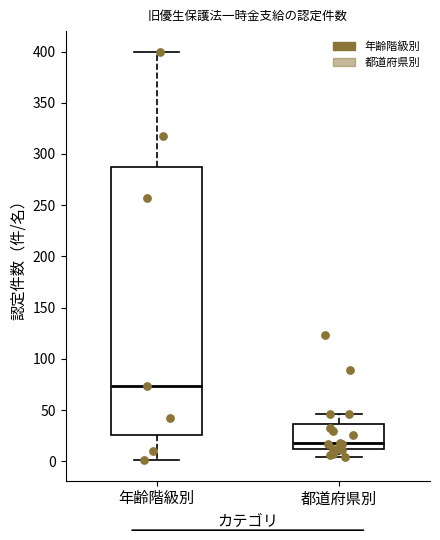

Where does the lower whisker of the box for 都道府県別 end on the y-axis? The values are not printed on the chart, so give them approximately, as read against the axis.

5